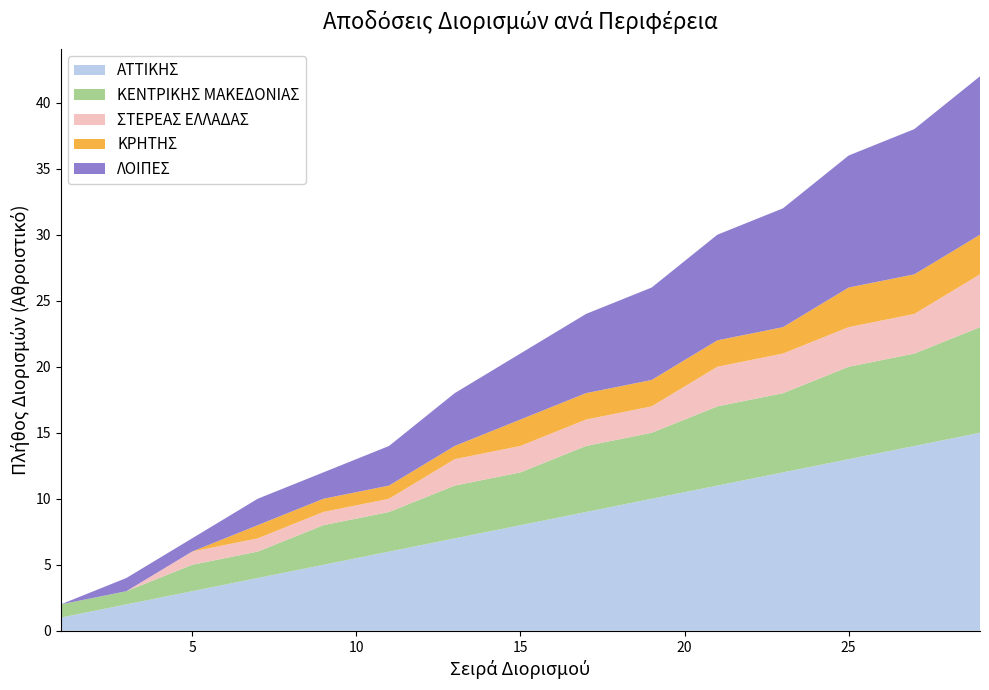

Reading left to right, list all the values displayed in this chart.

ΑΤΤΙΚΗΣ: 1=1	3=2	5=3	7=4	9=5	11=6	13=7	15=8	17=9	19=10	21=11	23=12	25=13	27=14	29=15
ΚΕΝΤΡΙΚΗΣ ΜΑΚΕΔΟΝΙΑΣ: 1=1	3=1	5=2	7=2	9=3	11=3	13=4	15=4	17=5	19=5	21=6	23=6	25=7	27=7	29=8
ΣΤΕΡΕΑΣ ΕΛΛΑΔΑΣ: 1=0	3=0	5=1	7=1	9=1	11=1	13=2	15=2	17=2	19=2	21=3	23=3	25=3	27=3	29=4
ΚΡΗΤΗΣ: 1=0	3=0	5=0	7=1	9=1	11=1	13=1	15=2	17=2	19=2	21=2	23=2	25=3	27=3	29=3
ΛΟΙΠΕΣ: 1=0	3=1	5=1	7=2	9=2	11=3	13=4	15=5	17=6	19=7	21=8	23=9	25=10	27=11	29=12